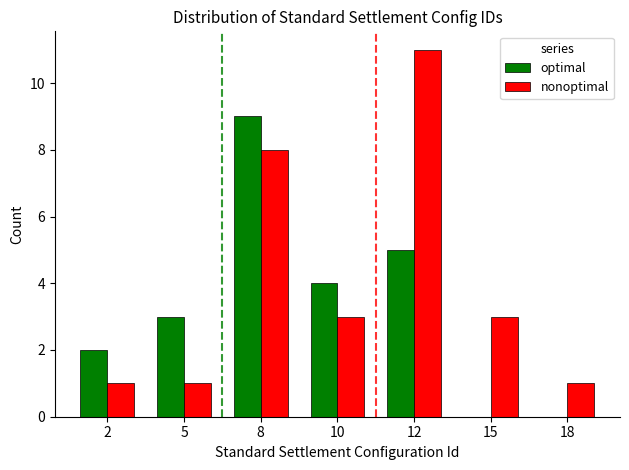

Which series changed the most between 10 and 18?

optimal